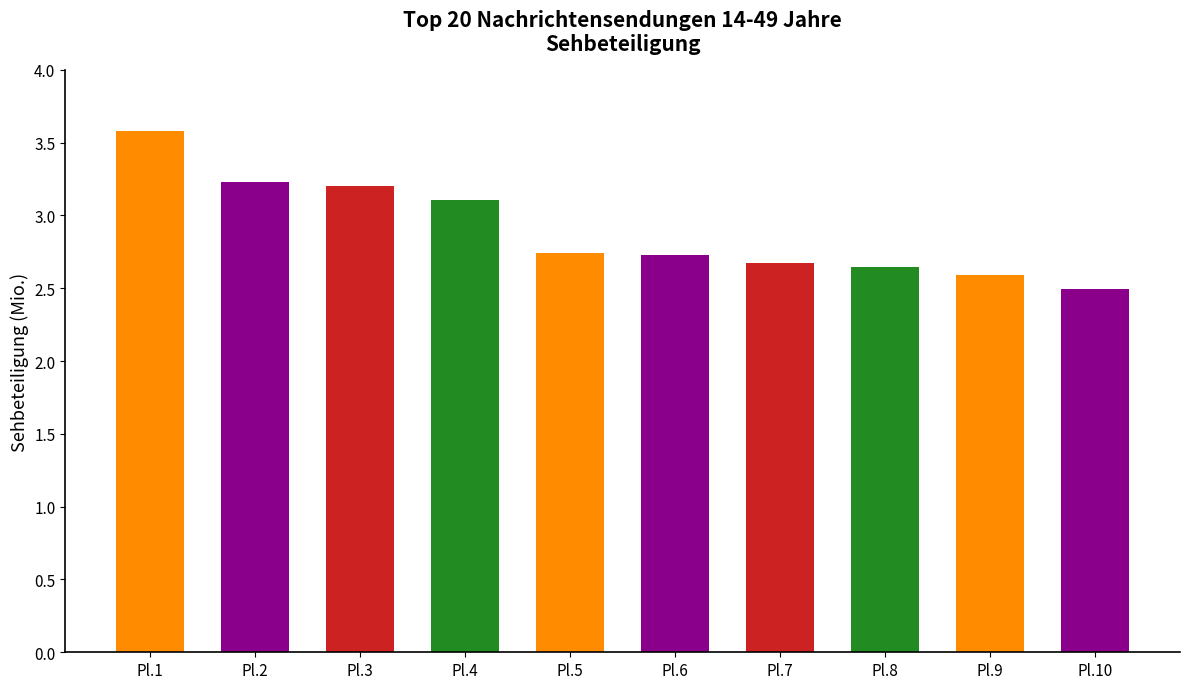

What is the greatest value displayed?

3.6